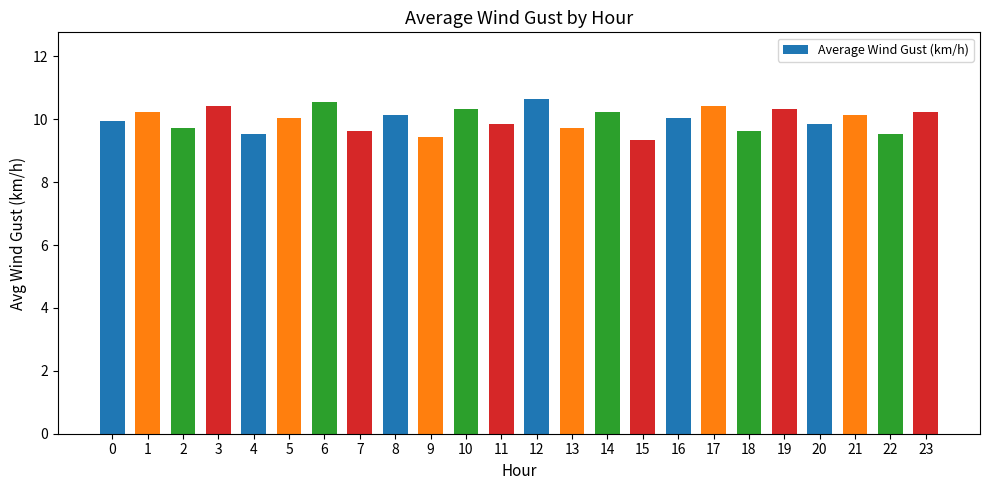

Does the chart contain stacked bars?

No